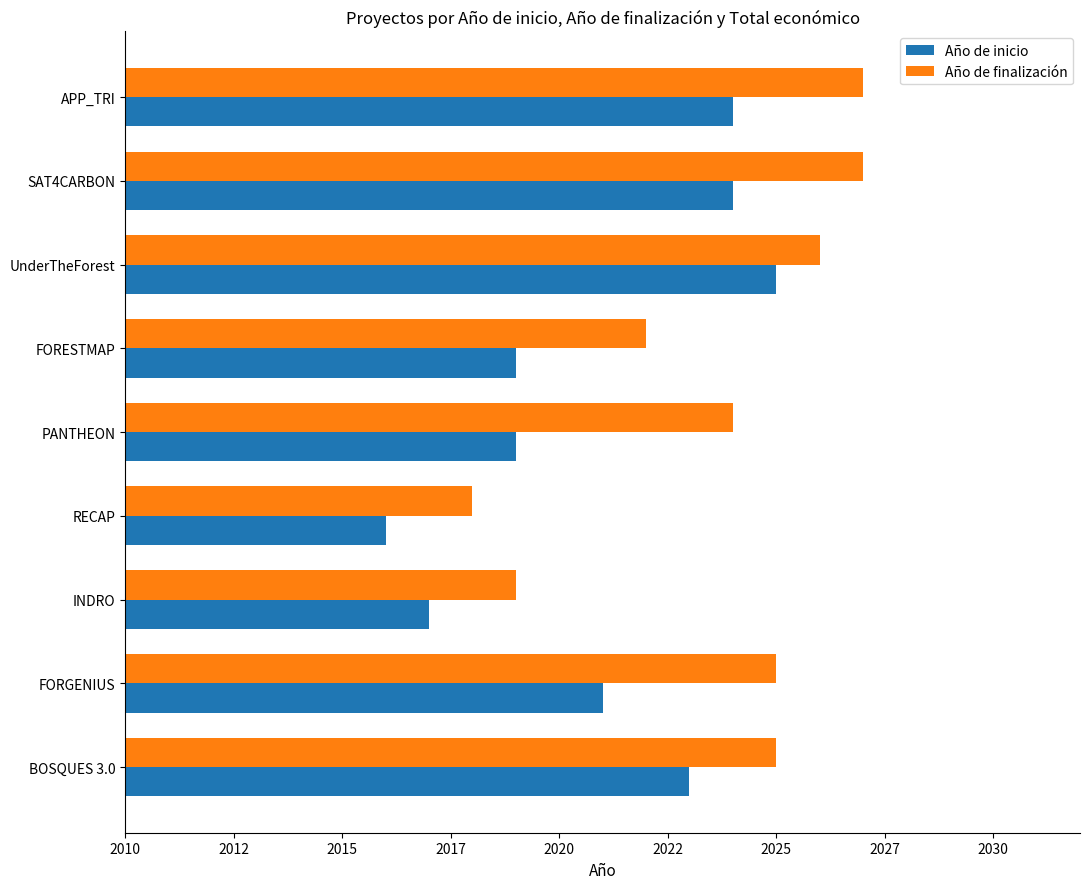

What are all the series names shown in the legend?

Año de inicio, Año de finalización